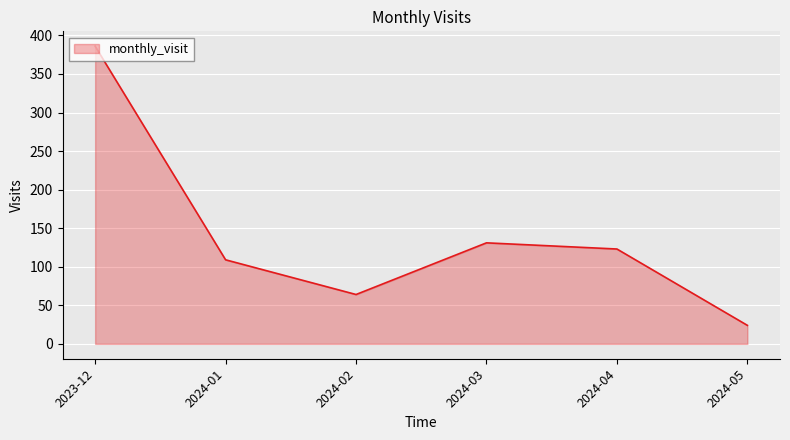

Count the number of data series in this chart.

1